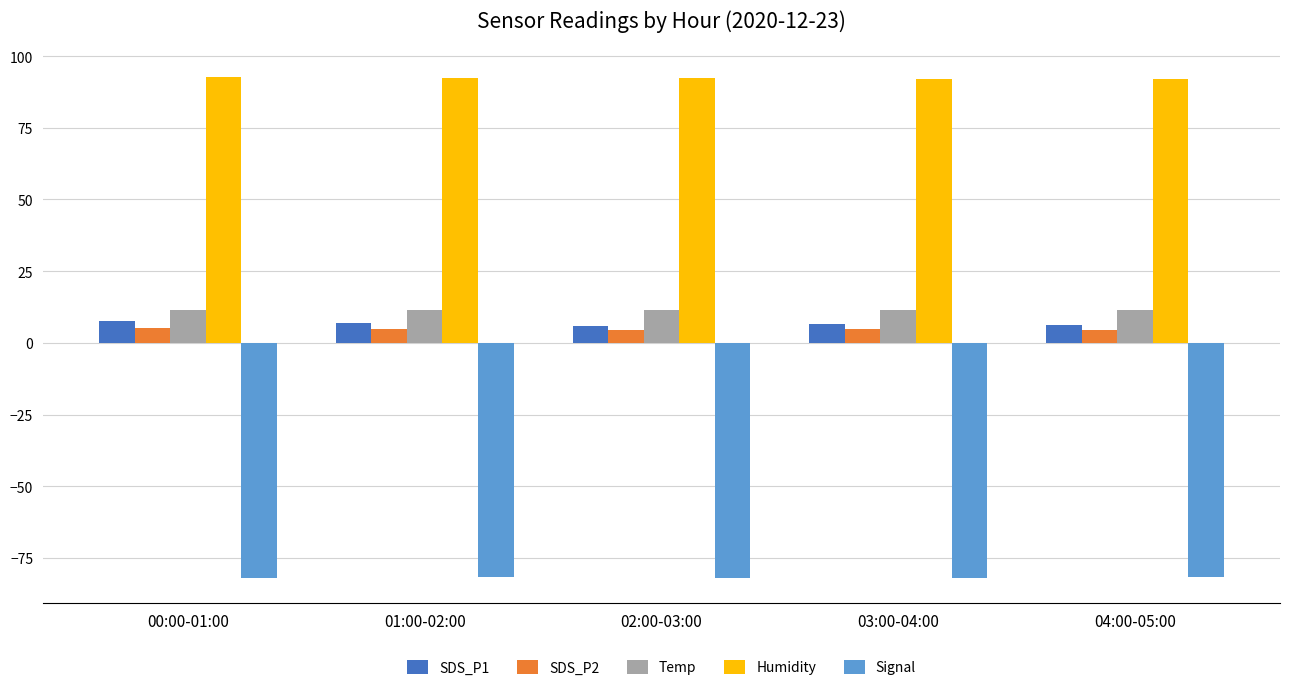

The value of Humidity at 03:00-04:00 is 142.9. True or false?

False